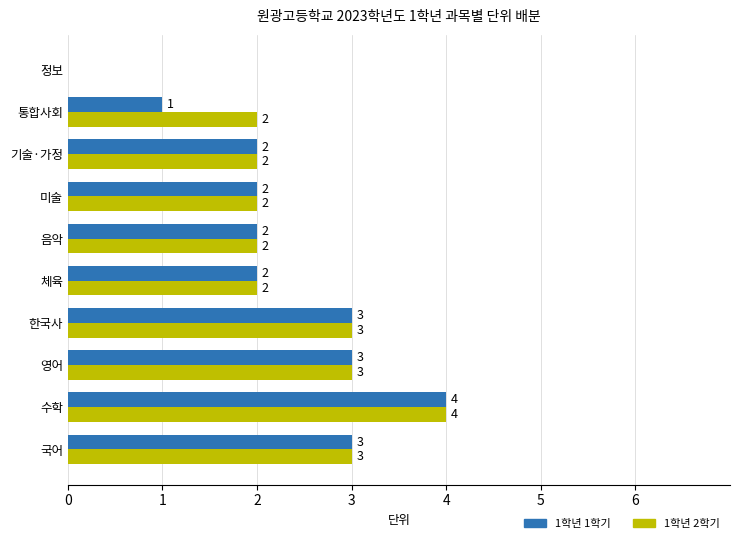

What is the sum of all 1학년 2학기 values?

23